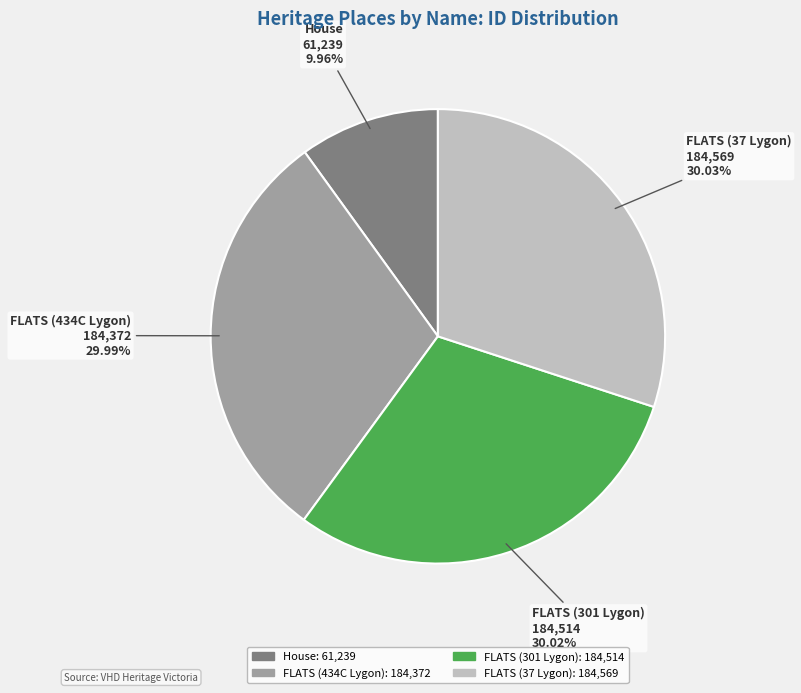

Is FLATS (434C Lygon) the majority of the pie?

No